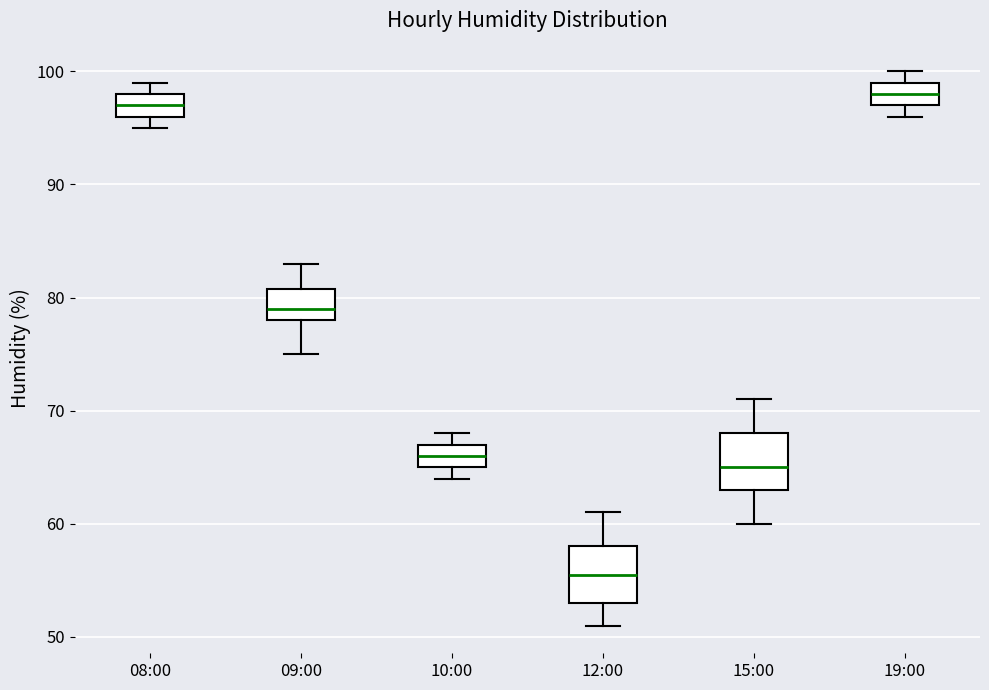

Where does the median line of the box for 15:00 sit on the y-axis? The values are not printed on the chart, so give them approximately, as read against the axis.

65